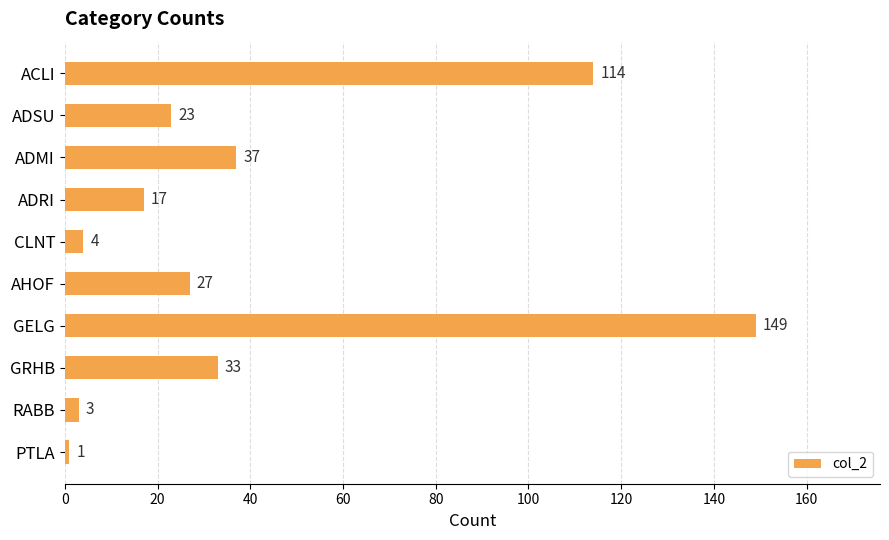

The value at GRHB is 44. True or false?

False